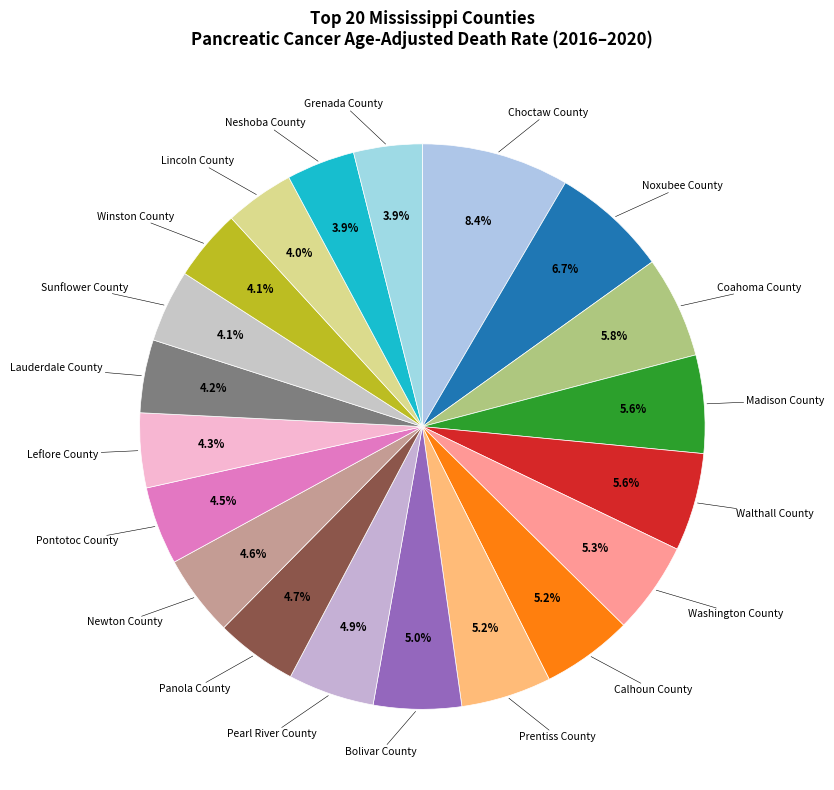

How many slices are in this pie chart?

20